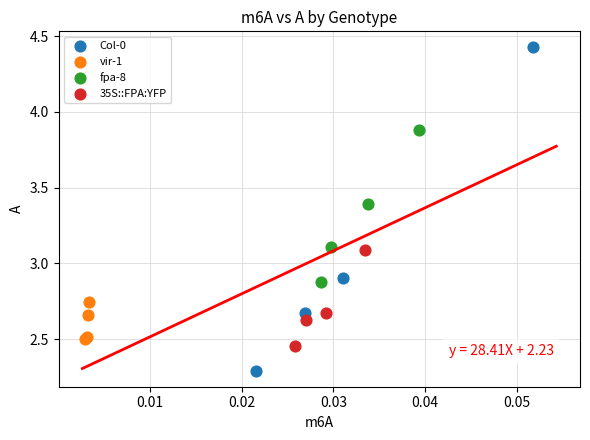

What are all the series names shown in the legend?

Col-0, vir-1, fpa-8, 35S::FPA:YFP